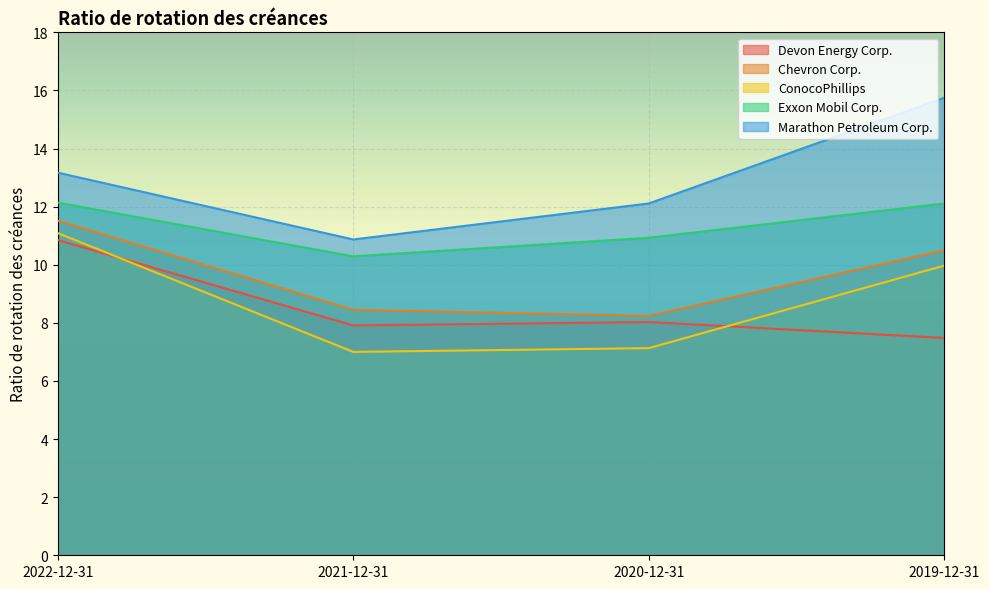

How many lines are shown in the chart?

5